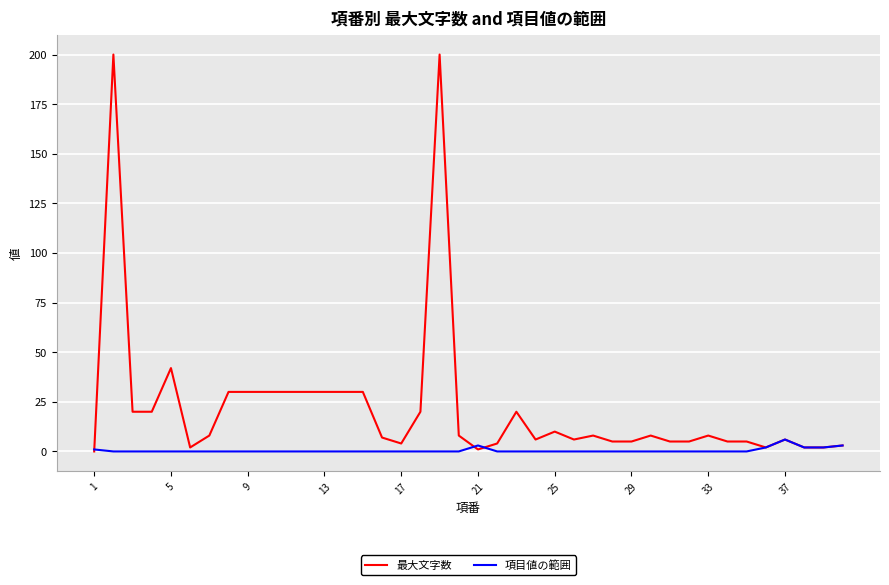

Rank the series by their average value, from highest to lowest.

最大文字数, 項目値の範囲